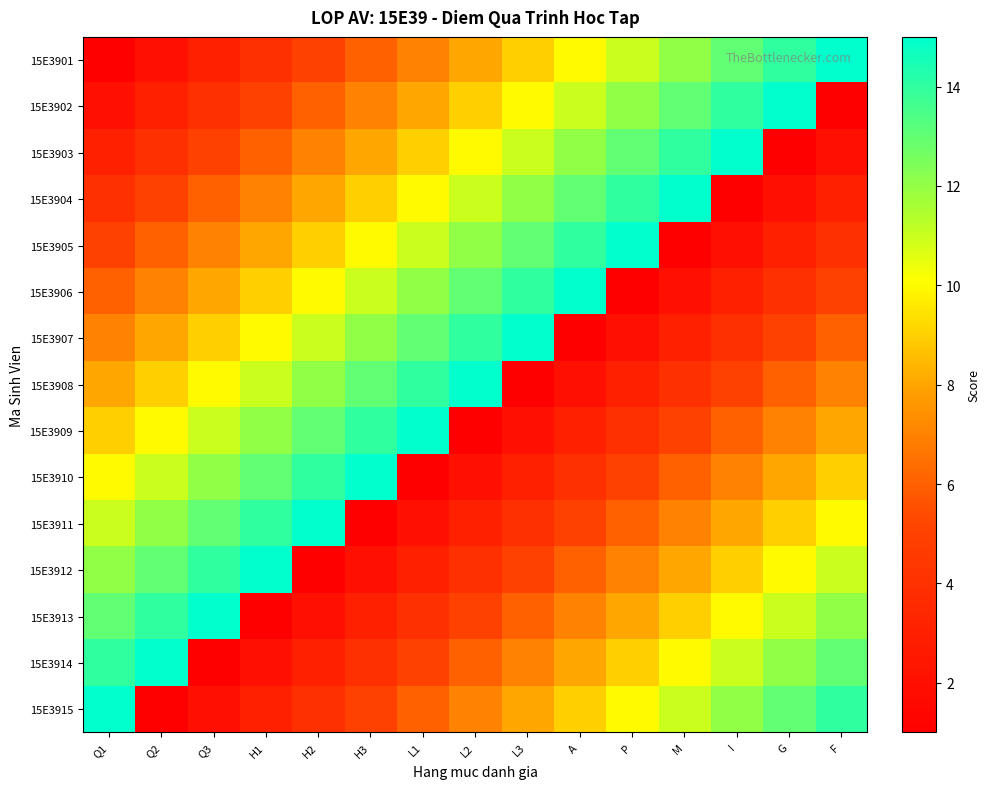

Reading left to right, extract all data points from this chart.

15E3901: Q1=1	Q2=2	Q3=3	H1=4	H2=5	H3=6	L1=7	L2=8	L3=9	A=10	P=11	M=12	I=13	G=14	F=15
15E3902: Q1=2	Q2=3	Q3=4	H1=5	H2=6	H3=7	L1=8	L2=9	L3=10	A=11	P=12	M=13	I=14	G=15	F=1
15E3903: Q1=3	Q2=4	Q3=5	H1=6	H2=7	H3=8	L1=9	L2=10	L3=11	A=12	P=13	M=14	I=15	G=1	F=2
15E3904: Q1=4	Q2=5	Q3=6	H1=7	H2=8	H3=9	L1=10	L2=11	L3=12	A=13	P=14	M=15	I=1	G=2	F=3
15E3905: Q1=5	Q2=6	Q3=7	H1=8	H2=9	H3=10	L1=11	L2=12	L3=13	A=14	P=15	M=1	I=2	G=3	F=4
15E3906: Q1=6	Q2=7	Q3=8	H1=9	H2=10	H3=11	L1=12	L2=13	L3=14	A=15	P=1	M=2	I=3	G=4	F=5
15E3907: Q1=7	Q2=8	Q3=9	H1=10	H2=11	H3=12	L1=13	L2=14	L3=15	A=1	P=2	M=3	I=4	G=5	F=6
15E3908: Q1=8	Q2=9	Q3=10	H1=11	H2=12	H3=13	L1=14	L2=15	L3=1	A=2	P=3	M=4	I=5	G=6	F=7
15E3909: Q1=9	Q2=10	Q3=11	H1=12	H2=13	H3=14	L1=15	L2=1	L3=2	A=3	P=4	M=5	I=6	G=7	F=8
15E3910: Q1=10	Q2=11	Q3=12	H1=13	H2=14	H3=15	L1=1	L2=2	L3=3	A=4	P=5	M=6	I=7	G=8	F=9
15E3911: Q1=11	Q2=12	Q3=13	H1=14	H2=15	H3=1	L1=2	L2=3	L3=4	A=5	P=6	M=7	I=8	G=9	F=10
15E3912: Q1=12	Q2=13	Q3=14	H1=15	H2=1	H3=2	L1=3	L2=4	L3=5	A=6	P=7	M=8	I=9	G=10	F=11
15E3913: Q1=13	Q2=14	Q3=15	H1=1	H2=2	H3=3	L1=4	L2=5	L3=6	A=7	P=8	M=9	I=10	G=11	F=12
15E3914: Q1=14	Q2=15	Q3=1	H1=2	H2=3	H3=4	L1=5	L2=6	L3=7	A=8	P=9	M=10	I=11	G=12	F=13
15E3915: Q1=15	Q2=1	Q3=2	H1=3	H2=4	H3=5	L1=6	L2=7	L3=8	A=9	P=10	M=11	I=12	G=13	F=14